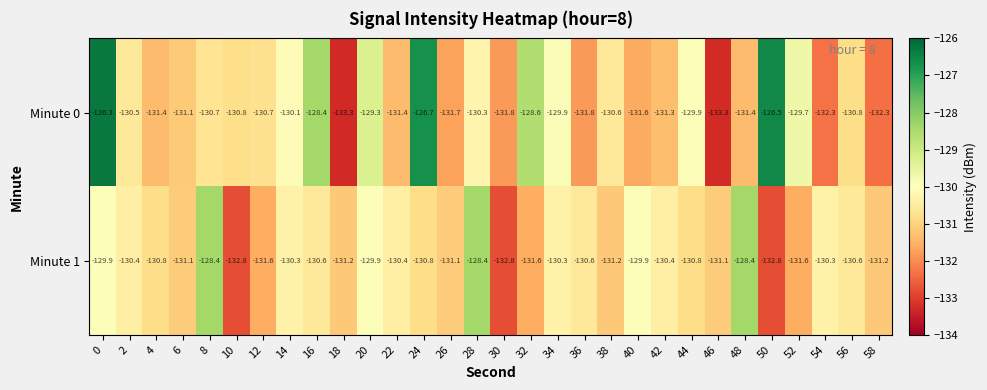

What is the total value across all series at 18?

-264.5